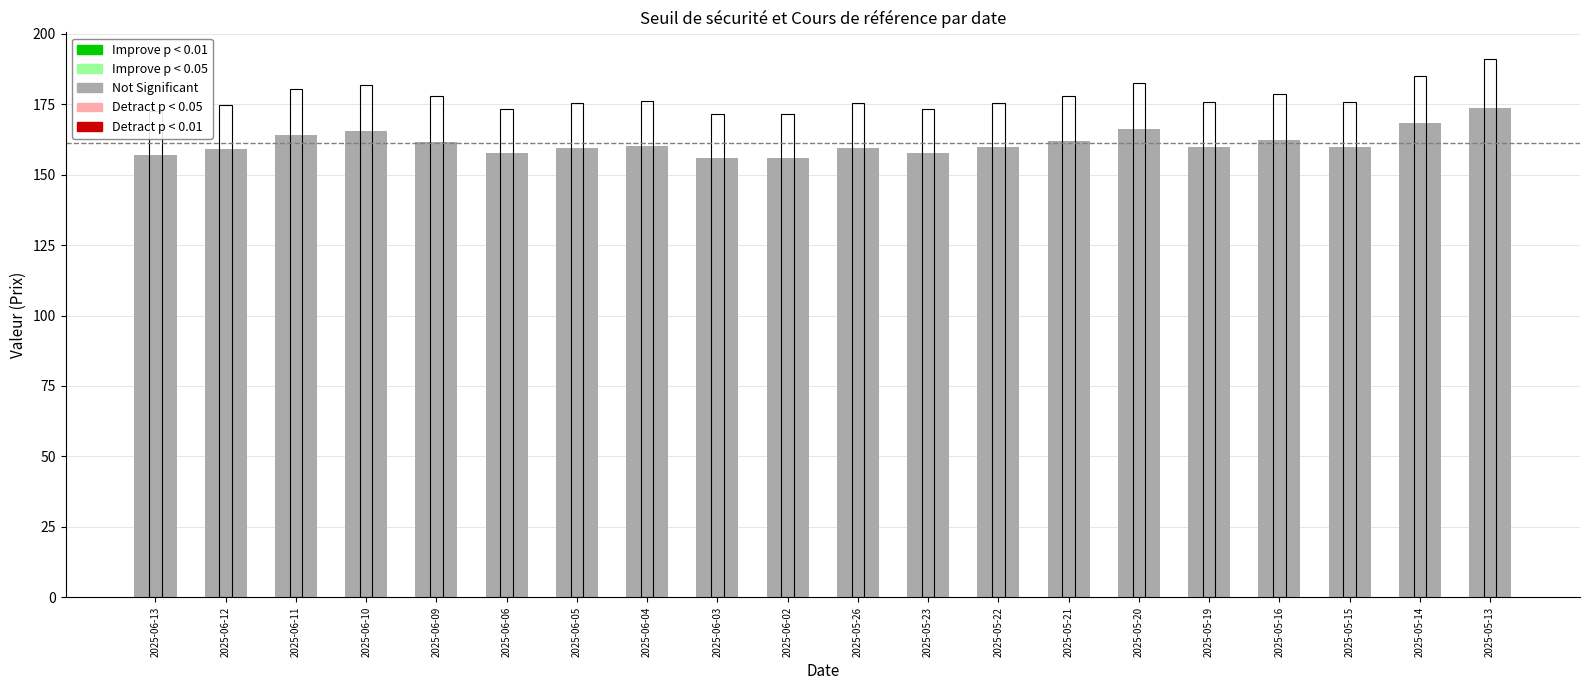

Reading right to left, extract all data points from this chart.

Seuil de sécurité: 173.7	168.3	159.9	162.5	159.8	166.2	161.9	159.7	157.7	159.5	156.0	156.0	160.2	159.5	157.8	161.7	165.5	164.1	158.9	157.0
Cours de référence: 190.9	185.0	175.7	178.5	175.6	182.6	178.0	175.5	173.3	175.2	171.4	171.4	176.0	175.2	173.4	177.7	181.9	180.3	174.7	172.6